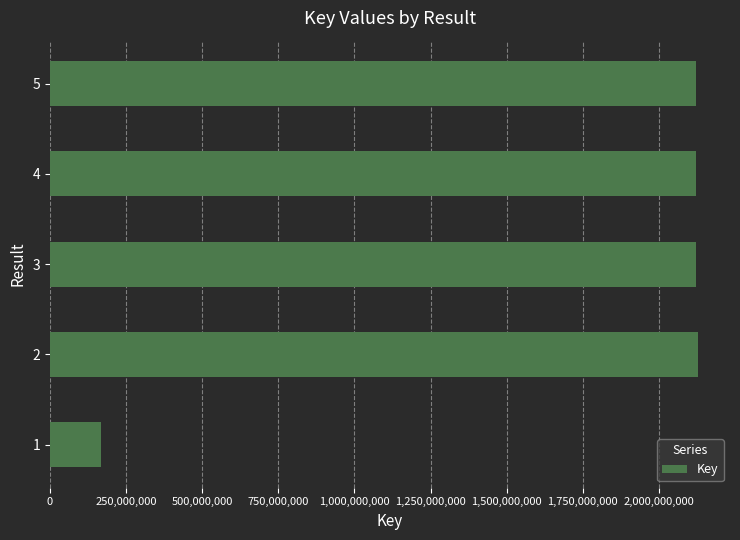

The value at 4 is 2123096878. True or false?

True